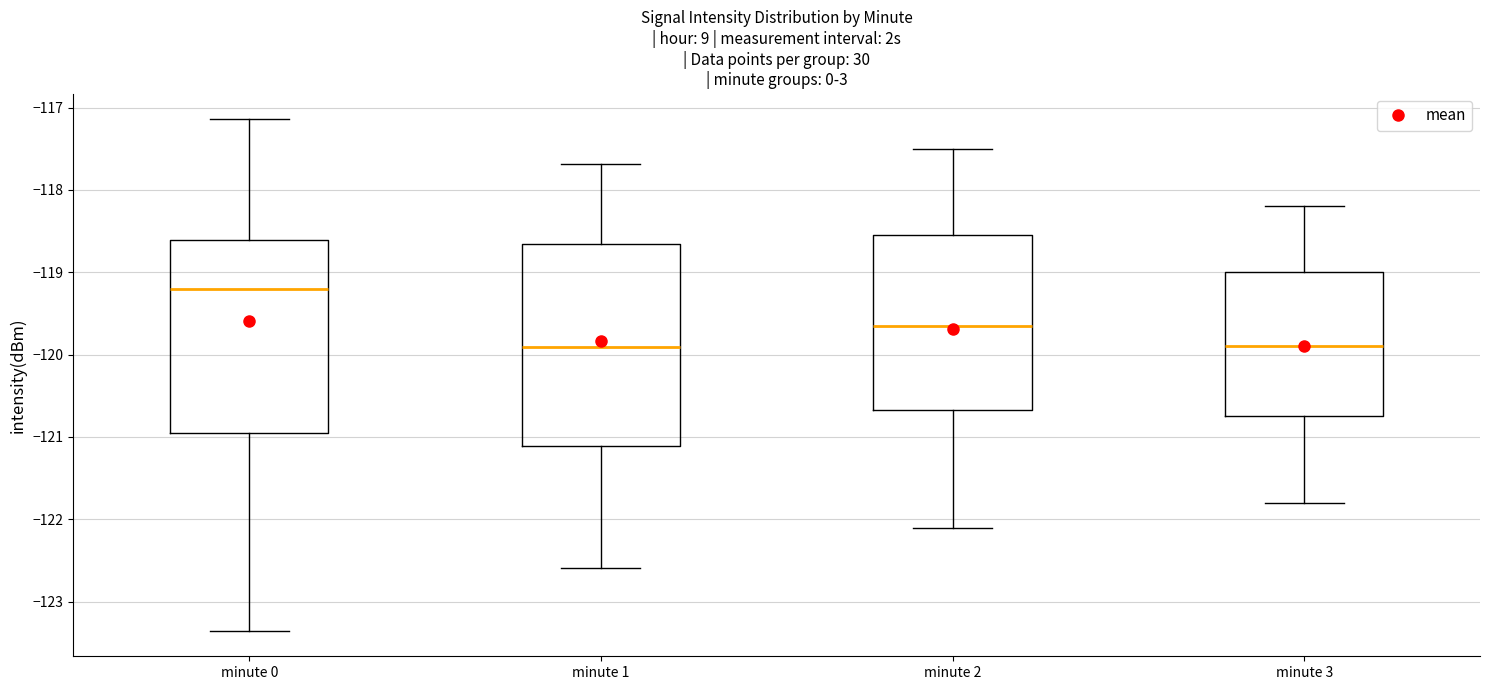

Comparing the boxes themselves (not the whiskers), which one is the tallest?

minute 1